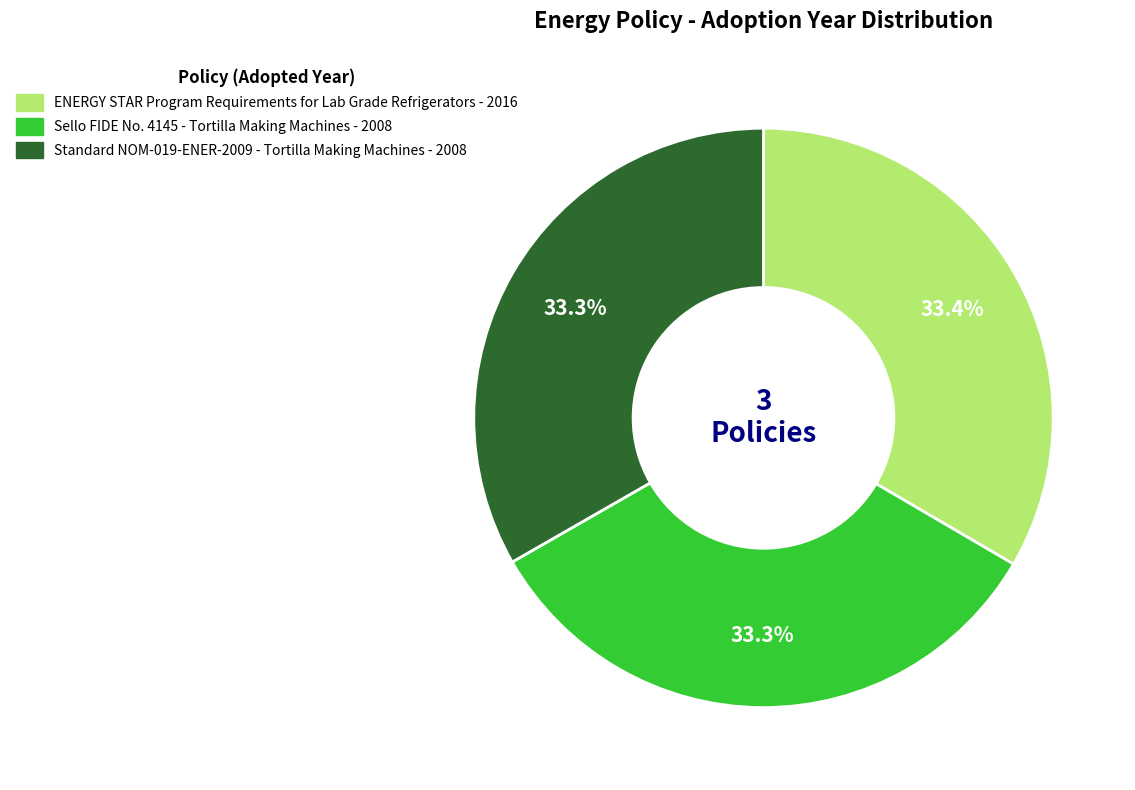

What percentage is NOT represented by ENERGY STAR Program Requirements for Lab Grade Refrigerators?

66.6%